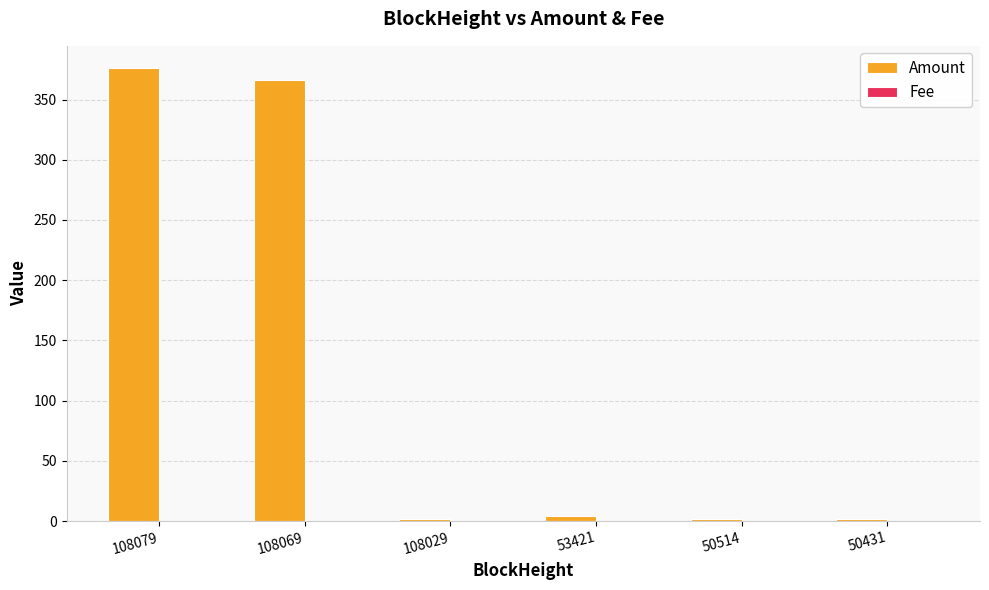

Which series has the largest total across all categories?

Amount